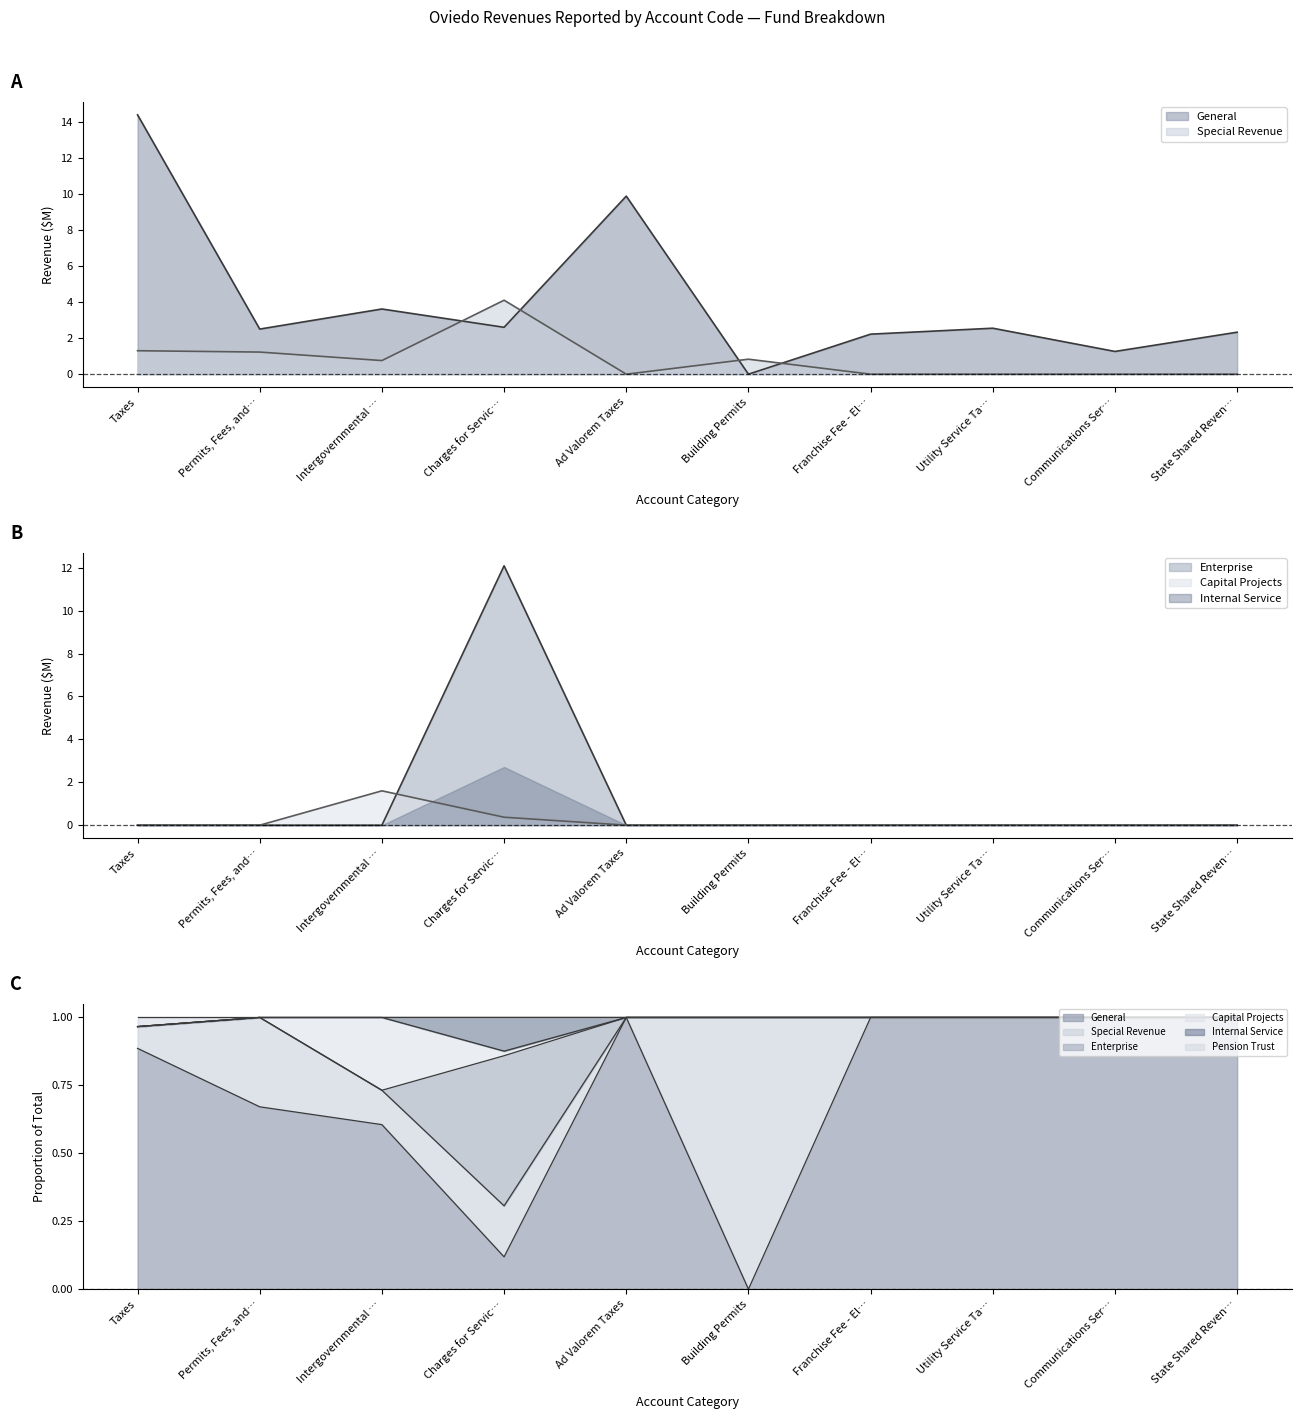

Which has a higher value, Charges for Servic… or Communications Ser…?

Charges for Servic…